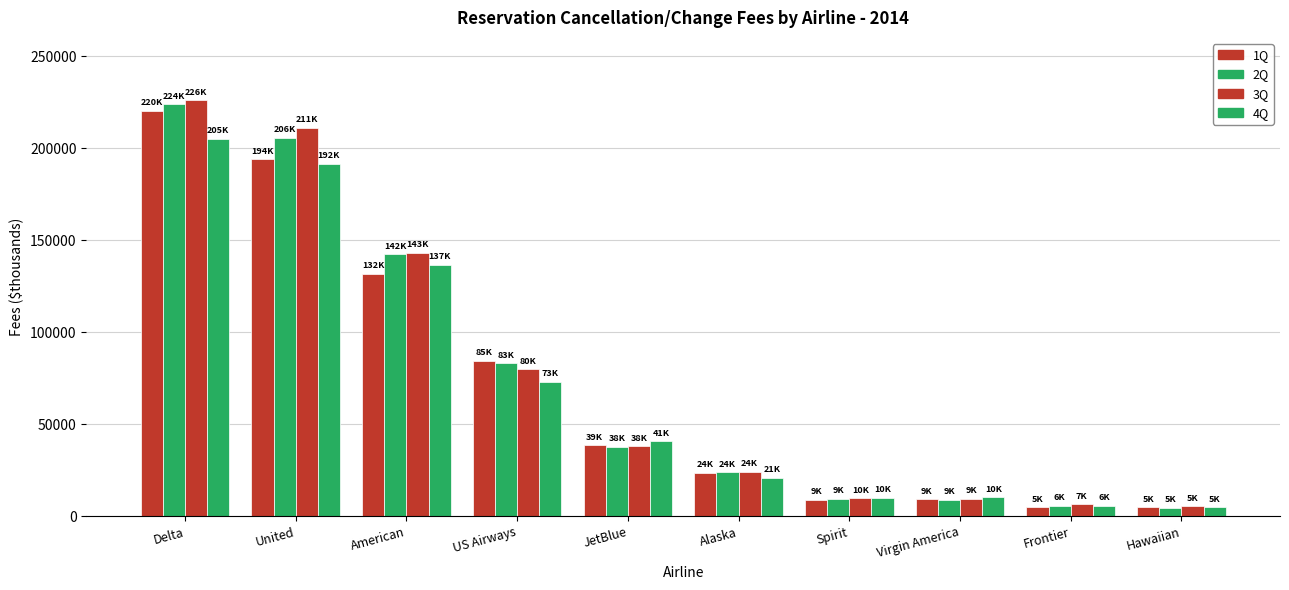

How many categories are shown in the chart?

10